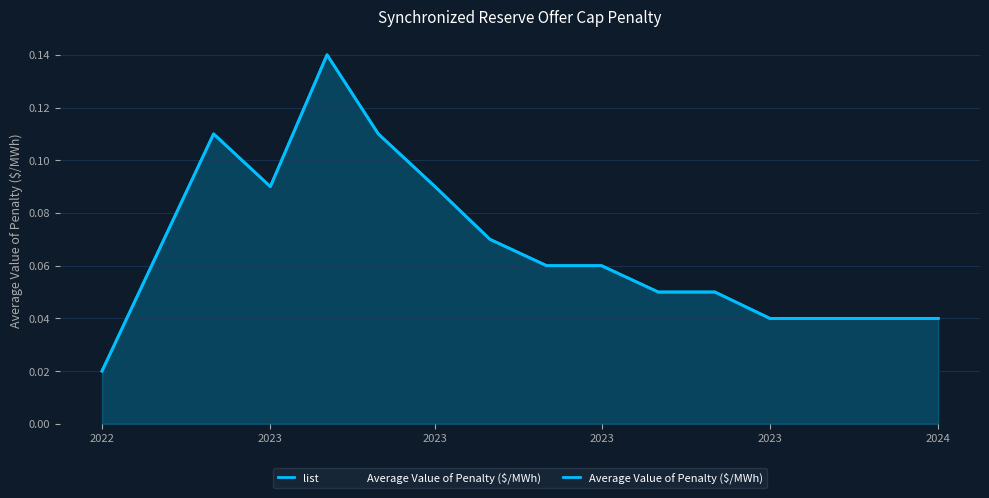

In list, how many points are lower than both neighbors (excluding endpoints)?

1